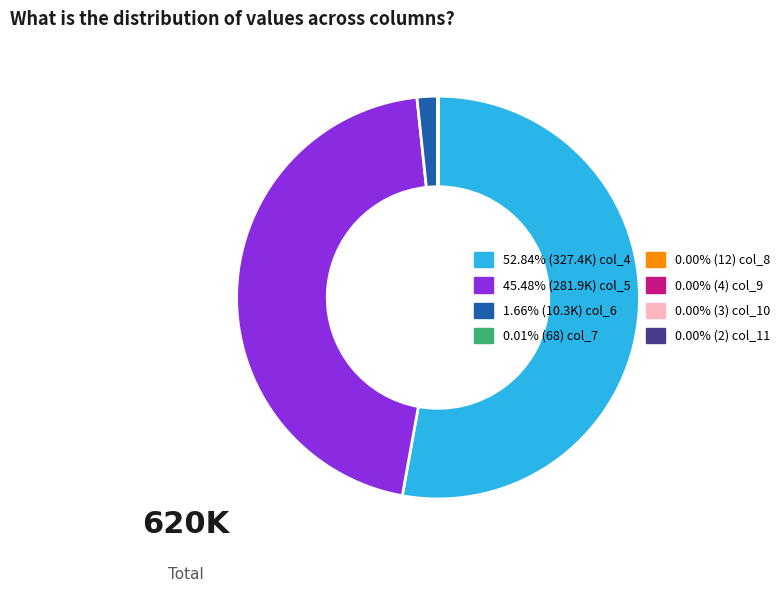

Which category has the biggest portion of the pie?

col_4 (10743+)